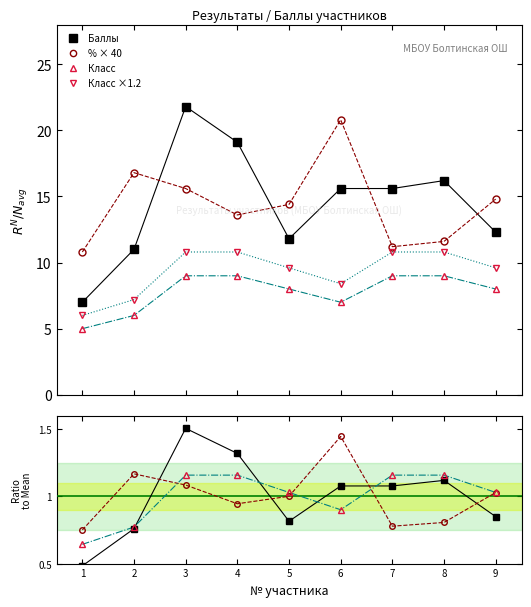

The Баллы series shows 25.1 at 7. True or false?

False